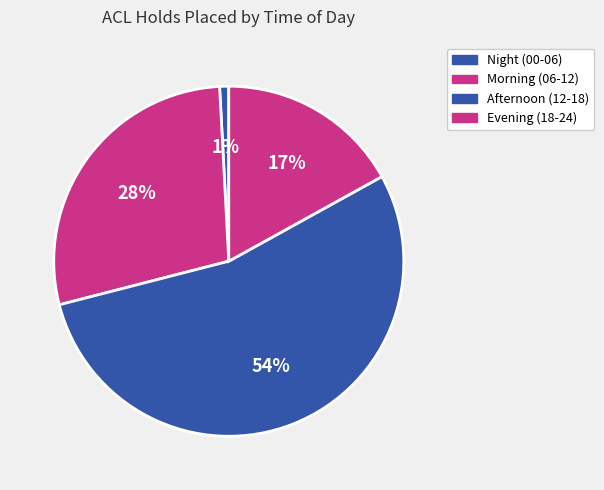

Count the number of slices in the pie.

4